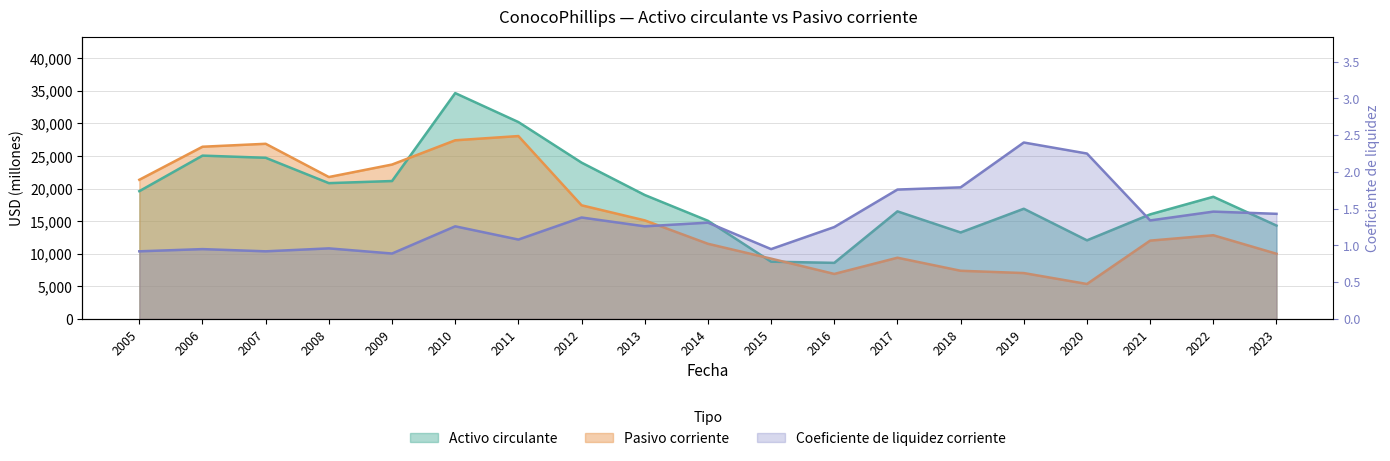

At which category is the sum across all series the highest?

2010